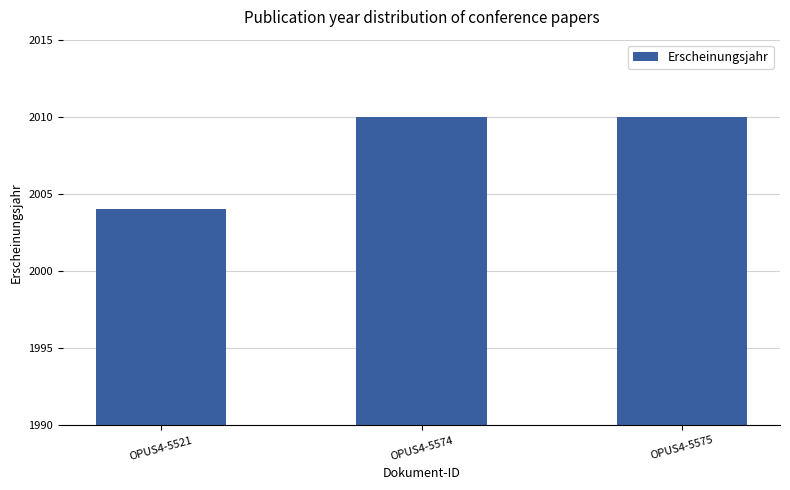

True or false: the data shows 2010 at OPUS4-5574.

True